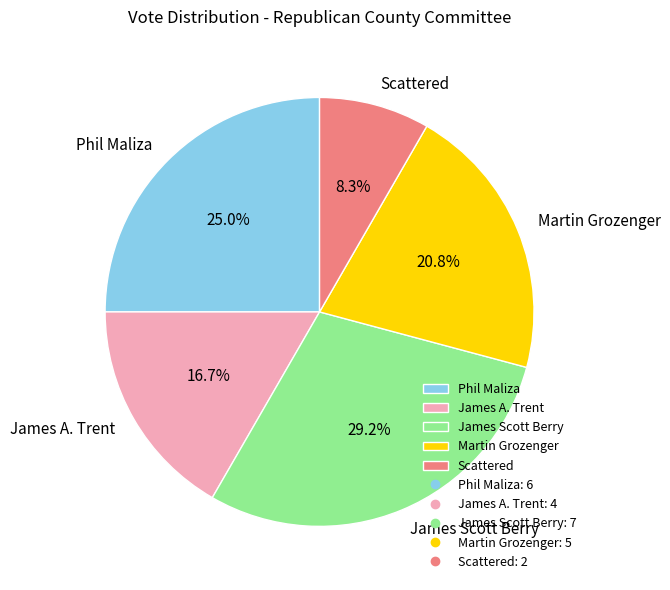

True or false: James A. Trent accounts for 17% of the total.

True